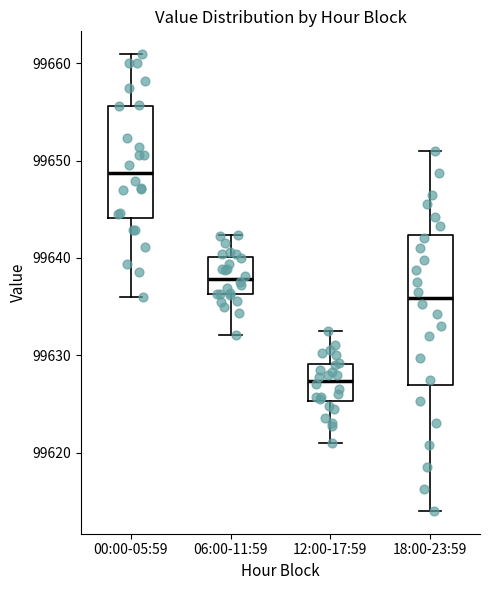

Reading left to right, read every box against the y-axis: the position of its median line, the range the box covers, and the ends of its whiskers. The values are not printed on the chart, so give them approximately, as read against the axis.

00:00-05:59: median 99649, box 99644 to 99656, whiskers 99636 to 99661
06:00-11:59: median 99638, box 99636 to 99640, whiskers 99632 to 99642
12:00-17:59: median 99627, box 99625 to 99629, whiskers 99621 to 99633
18:00-23:59: median 99636, box 99627 to 99642, whiskers 99614 to 99651